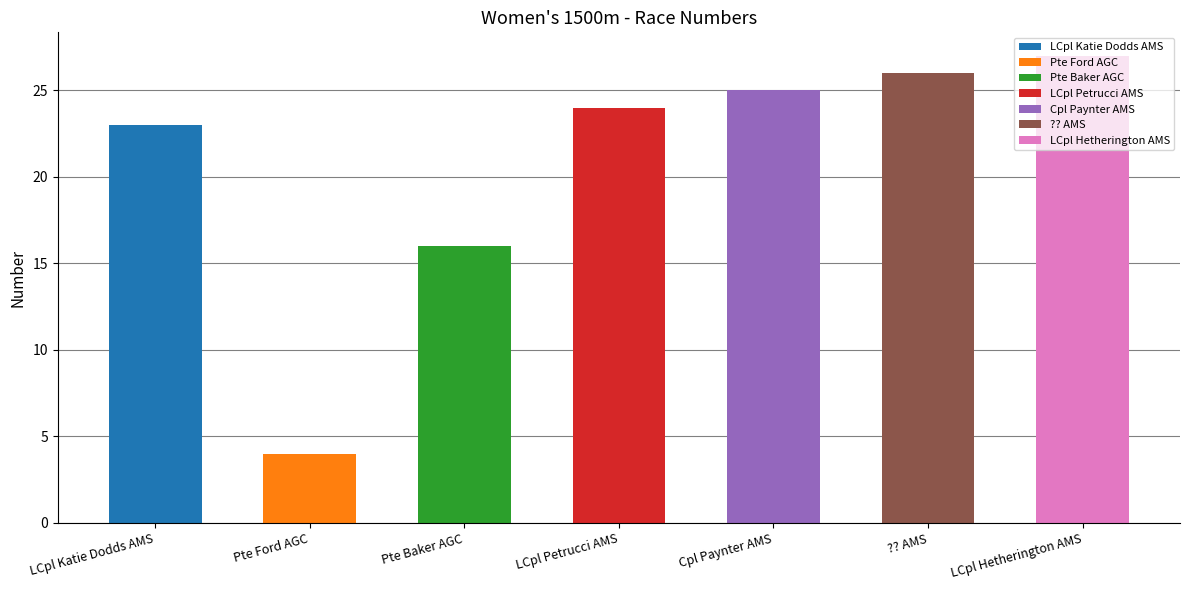

At which label does the data first exceed 24?

Cpl Paynter AMS